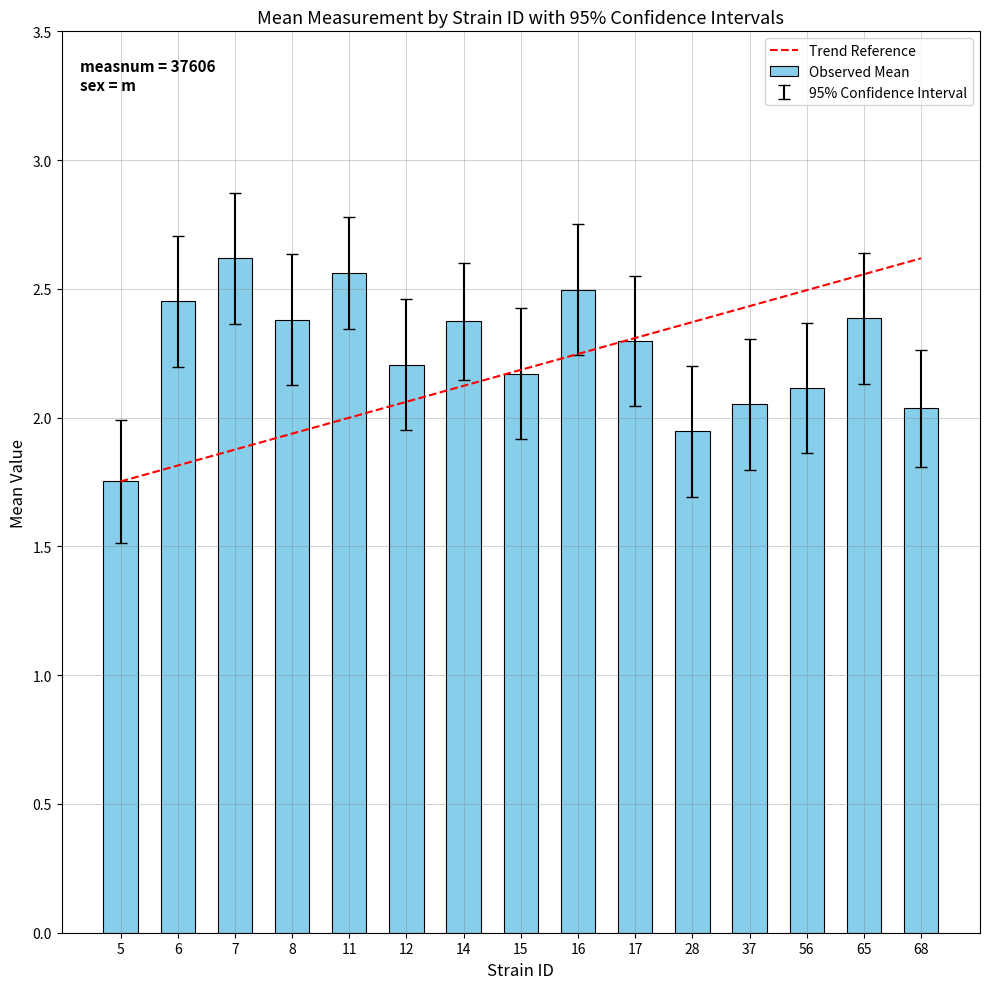

Which has a higher value, 8 or 16?

16